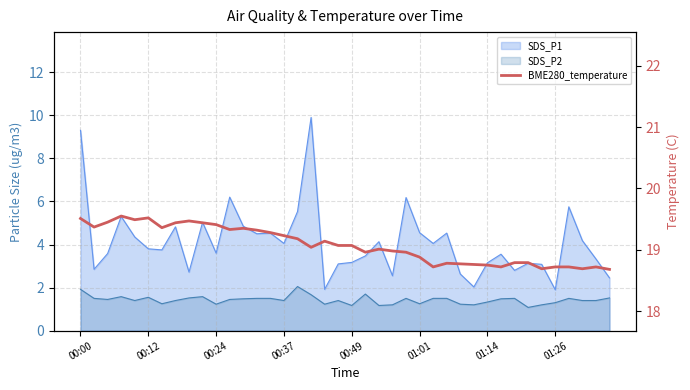

How many lines are shown in the chart?

1